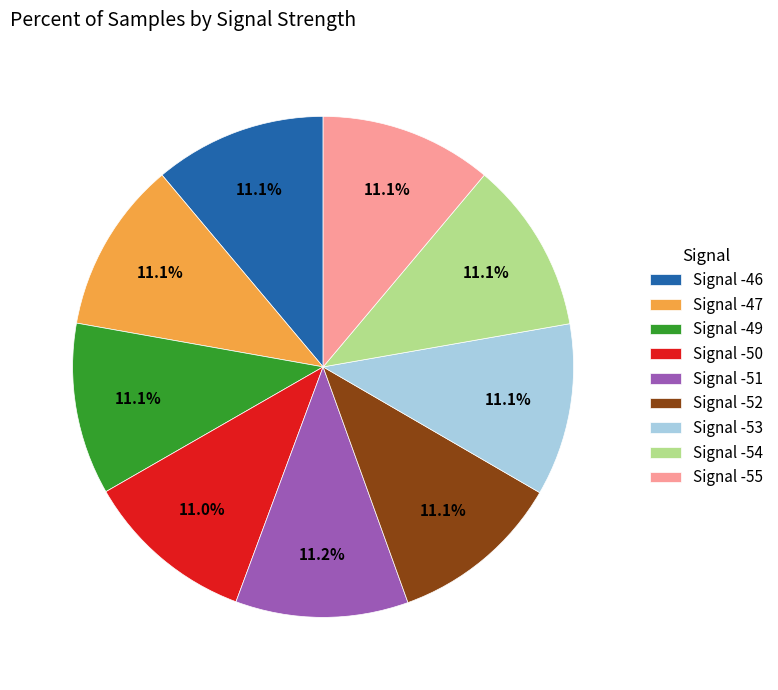

How many slices are in this pie chart?

9